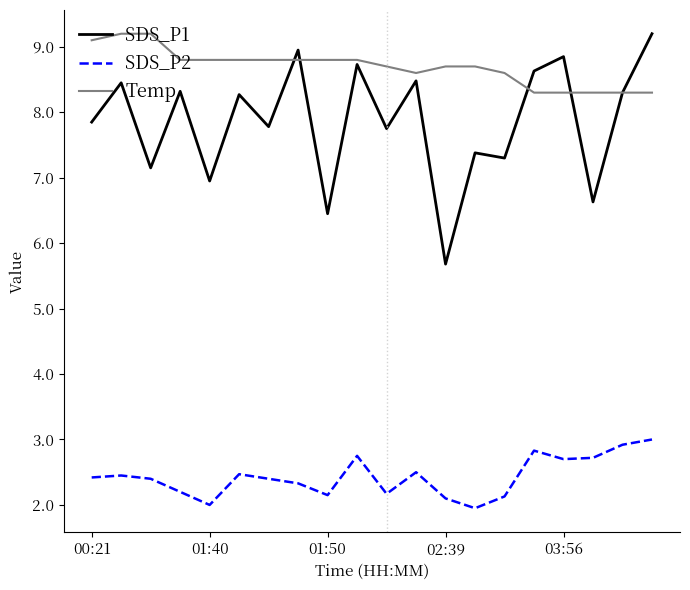

Which series has the widest spread of values?

SDS_P1